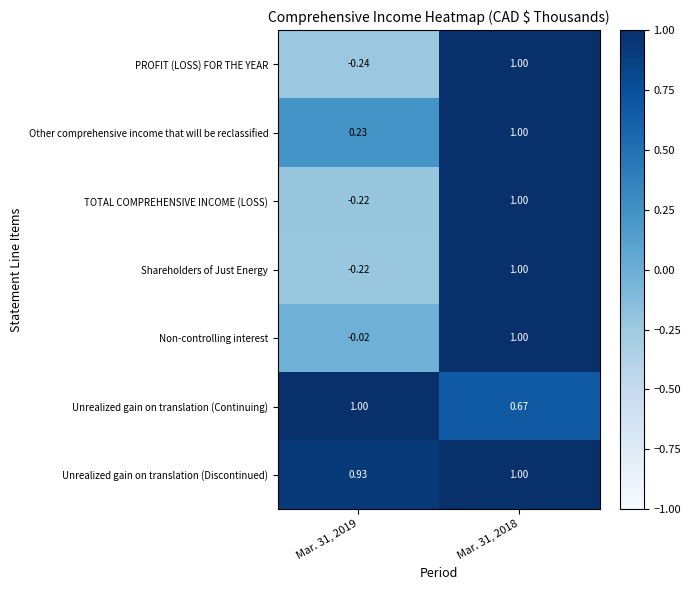

Which series has the largest total across all categories?

Unrealized gain on translation (Discontinued)